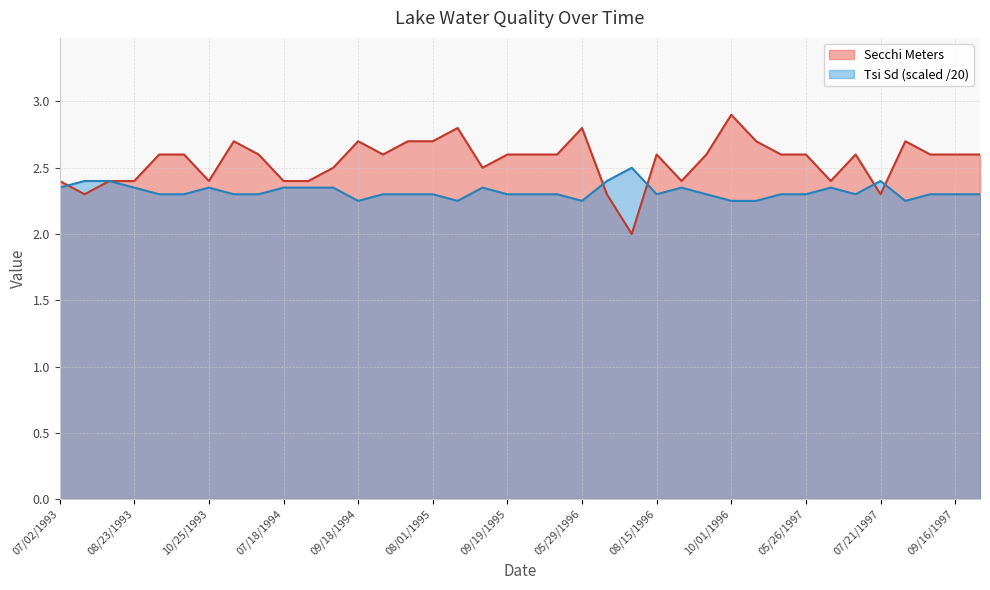

What is the label of the 24th point from the left?

07/21/1996